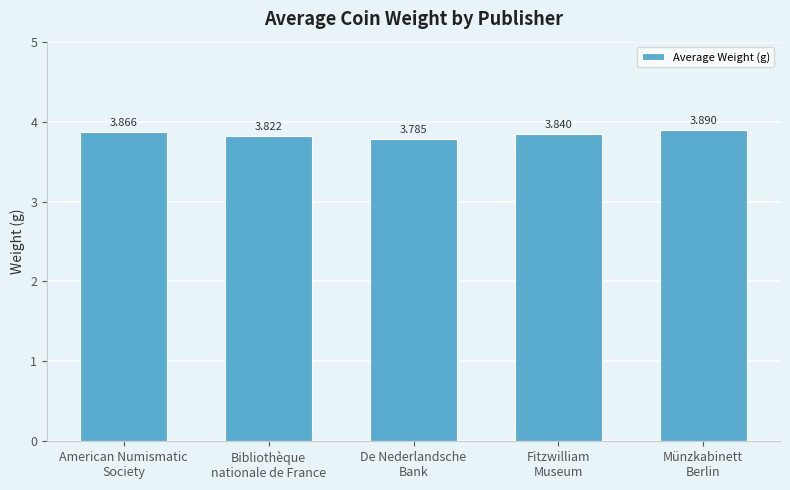

What is the label of the 5th bar from the right?

American Numismatic
Society